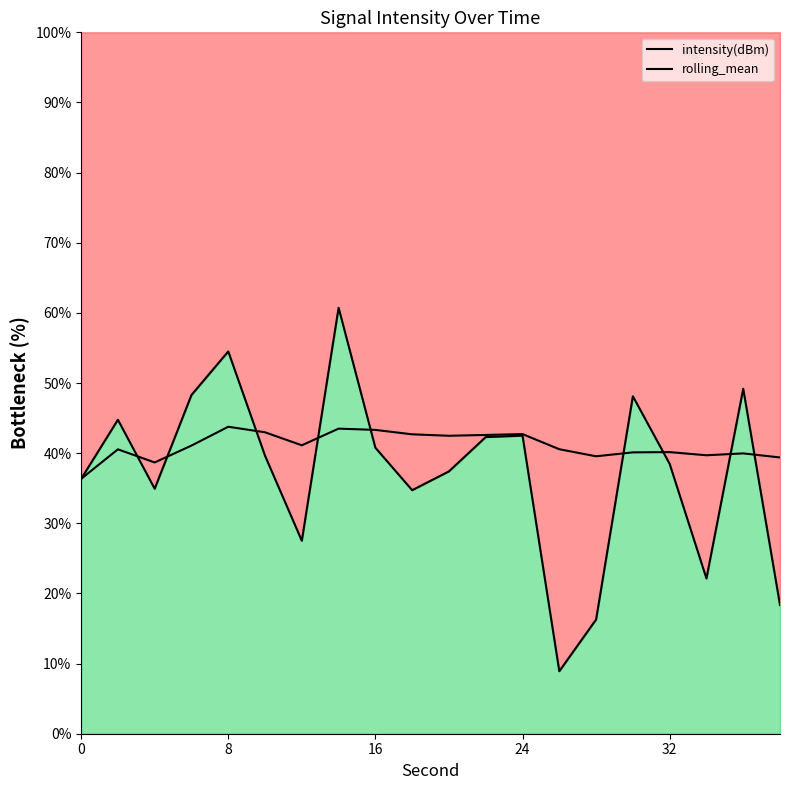

At which category does intensity(dBm) reach its first local peak?

2